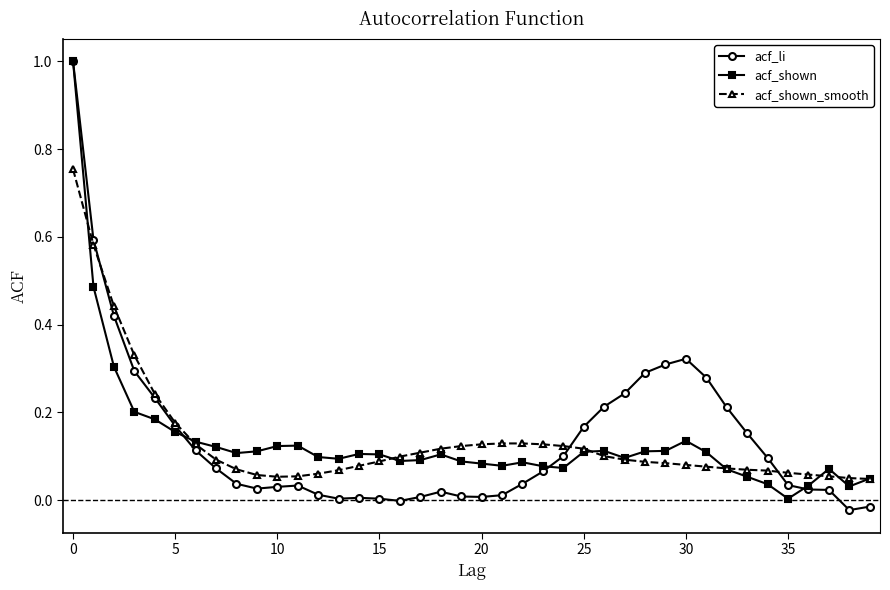

What is the maximum value shown in the chart?

1.0